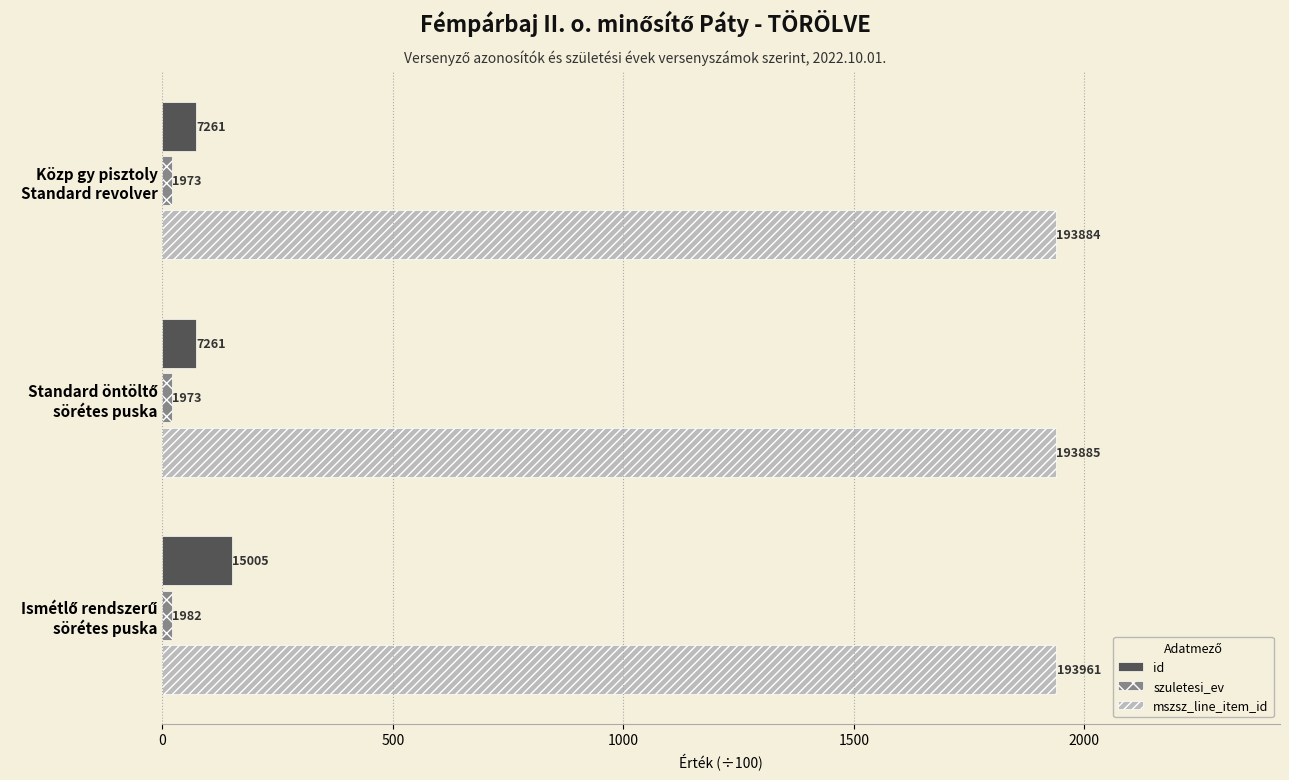

What is the average value of the mszsz_line_item_id series?

1939.1